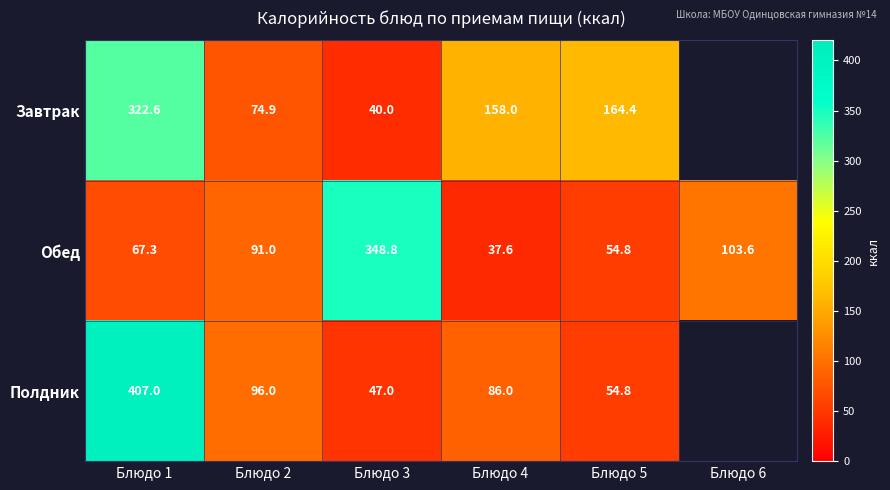

What is the difference between the highest and lowest values at Блюдо 3?

308.8